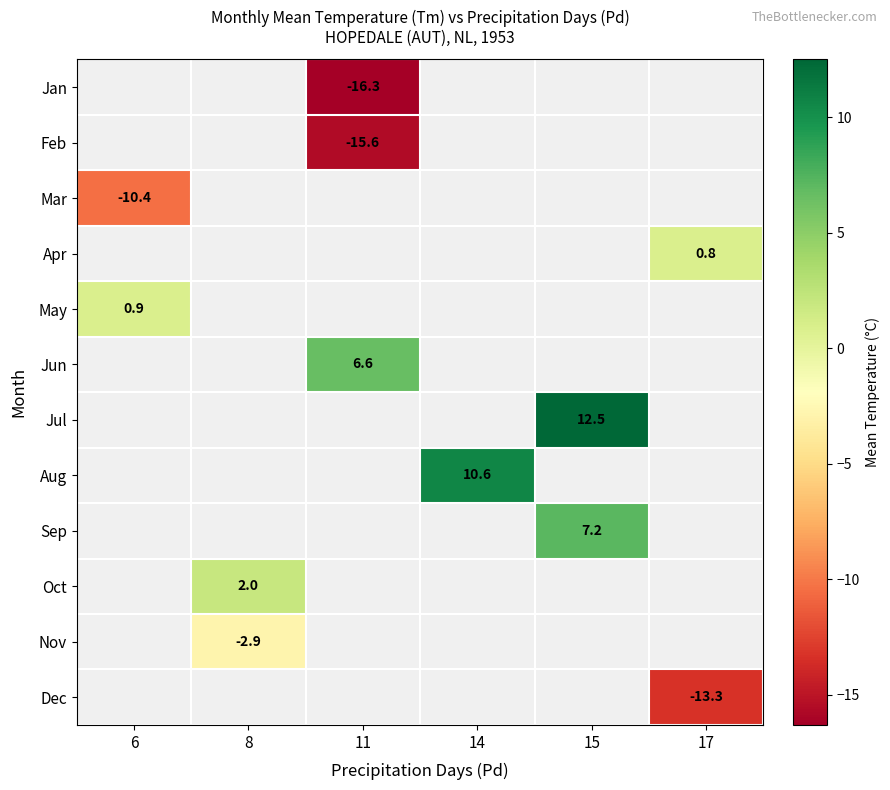

At which category does the chart reach its minimum across all series?

11